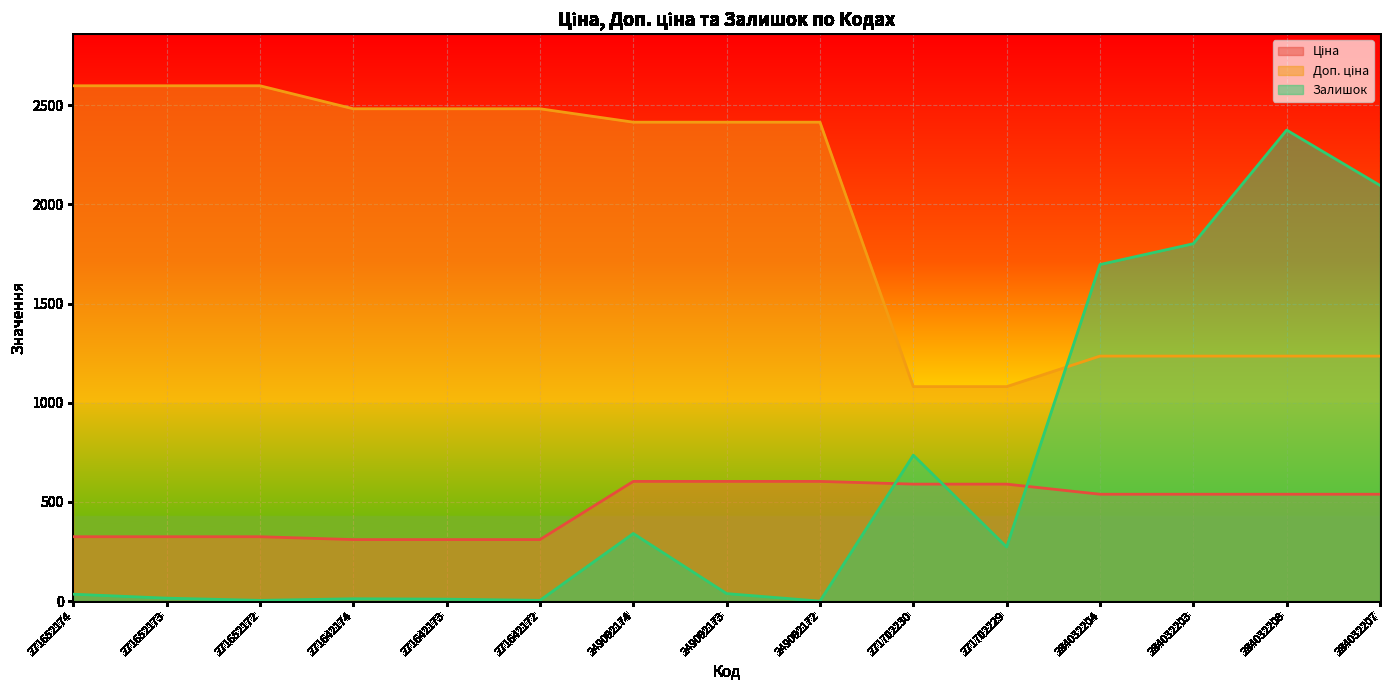

What is the label of the 7th point from the right?

249092172